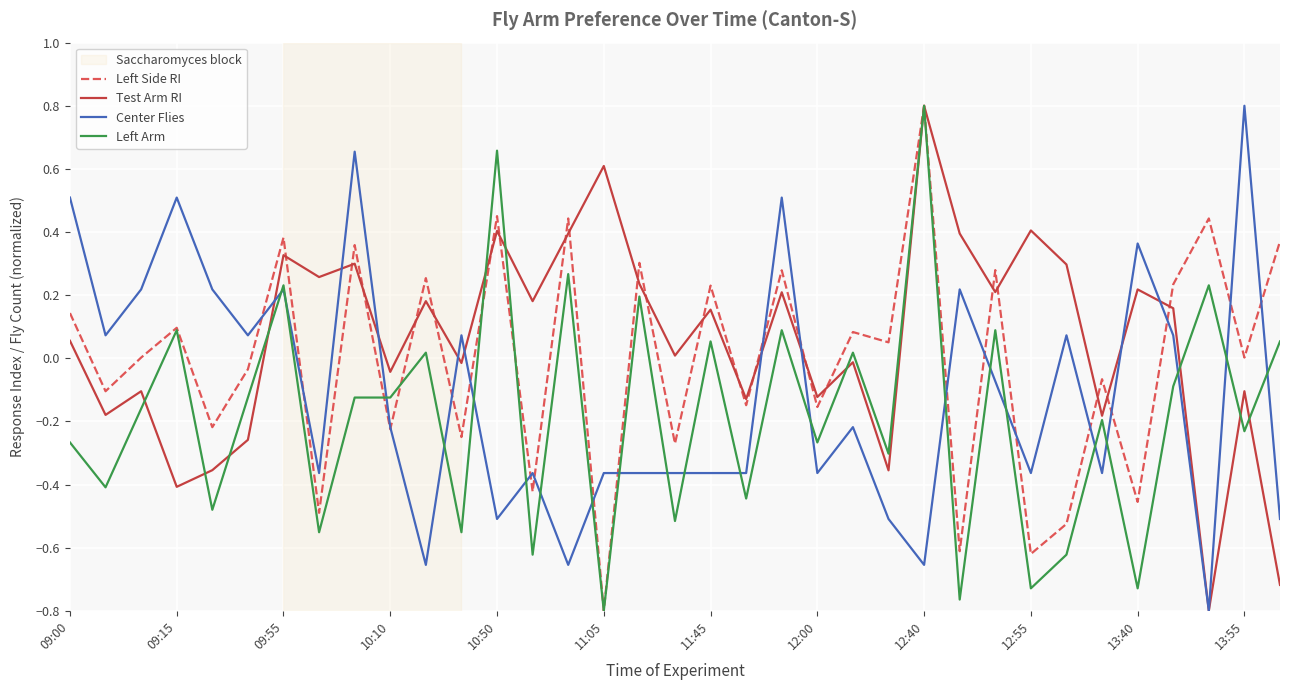

What is the maximum value shown in the chart?

0.8